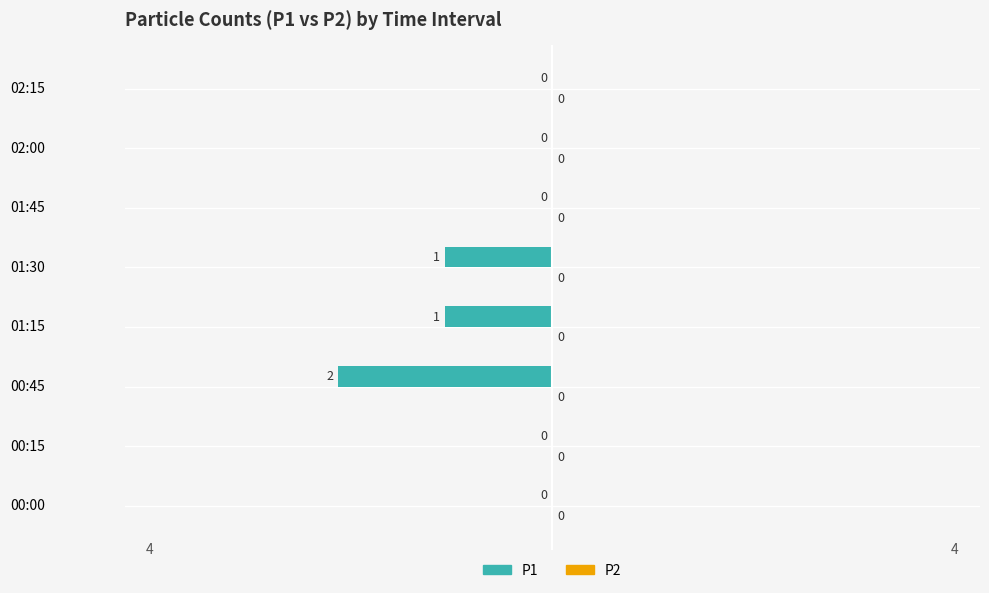

How many values are between -1 and 0?

7